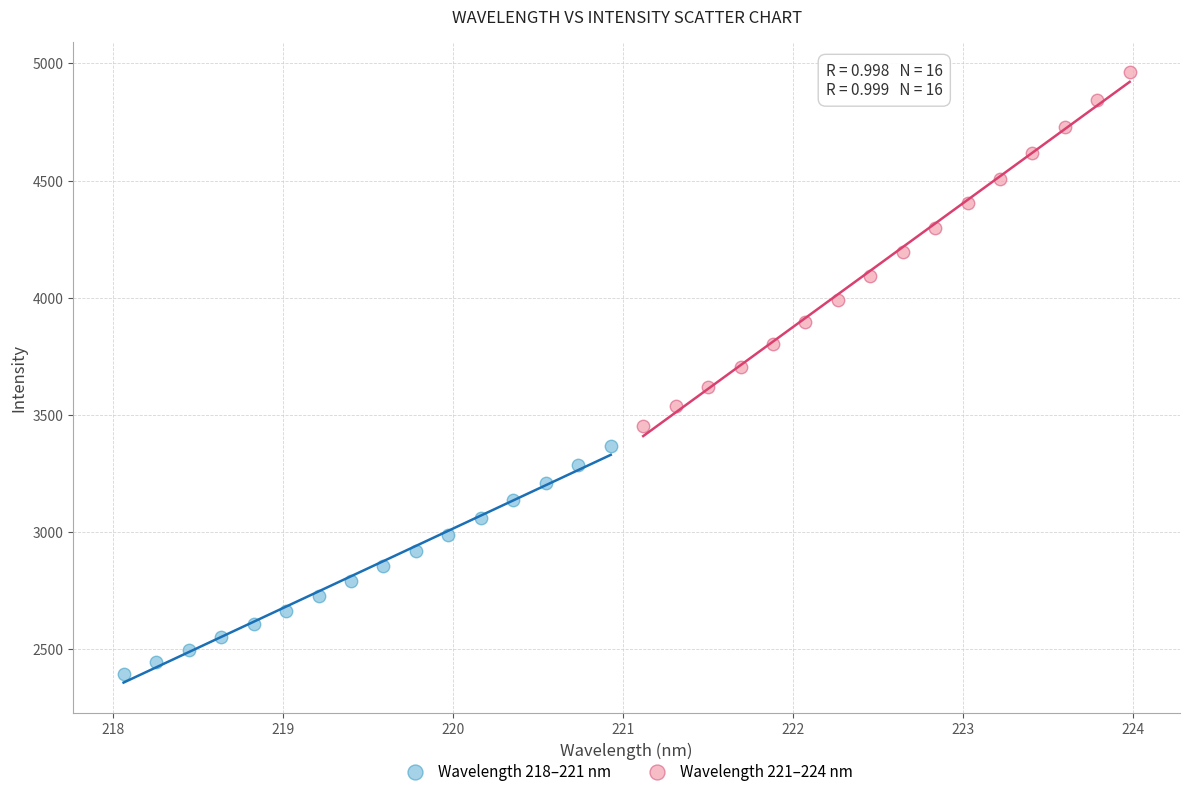

Which series reaches the minimum Y coordinate?

Wavelength 218–221 nm